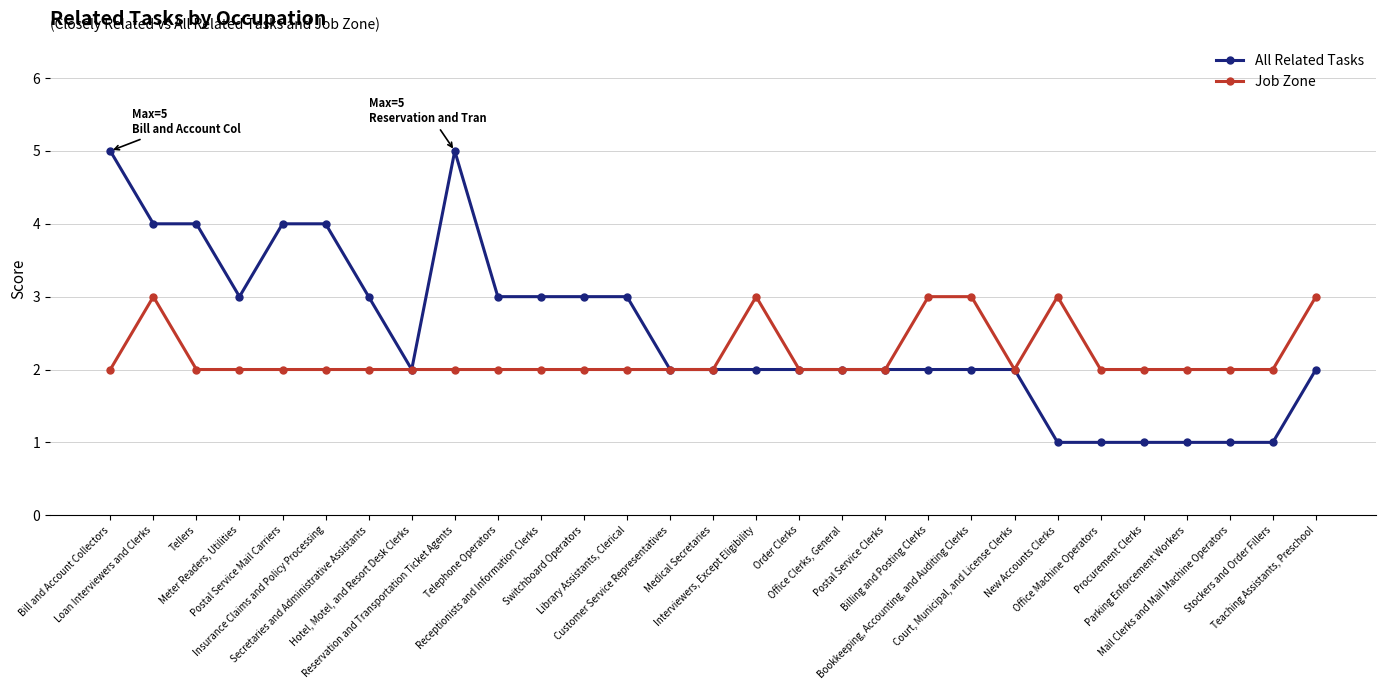

Which series has the widest spread of values?

All Related Tasks